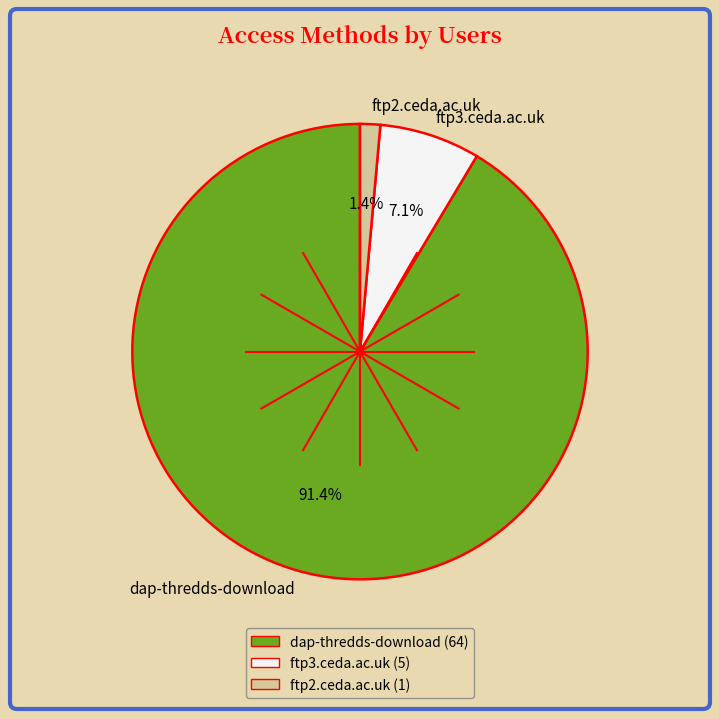

Count the number of slices in the pie.

3